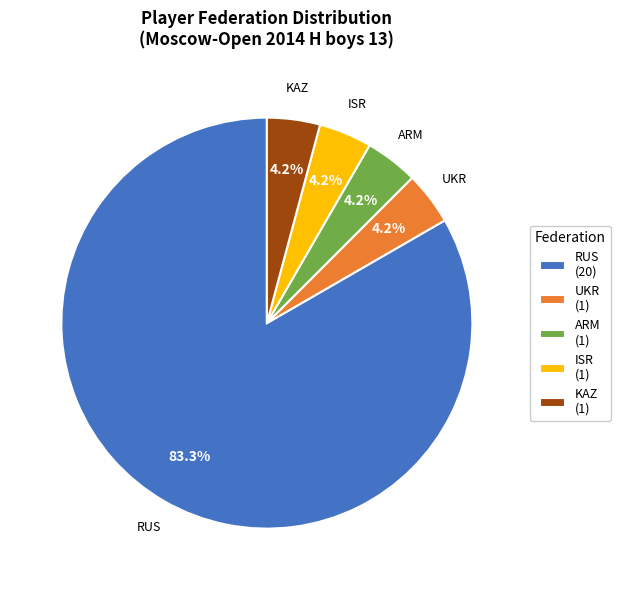

Is ARM the majority of the pie?

No